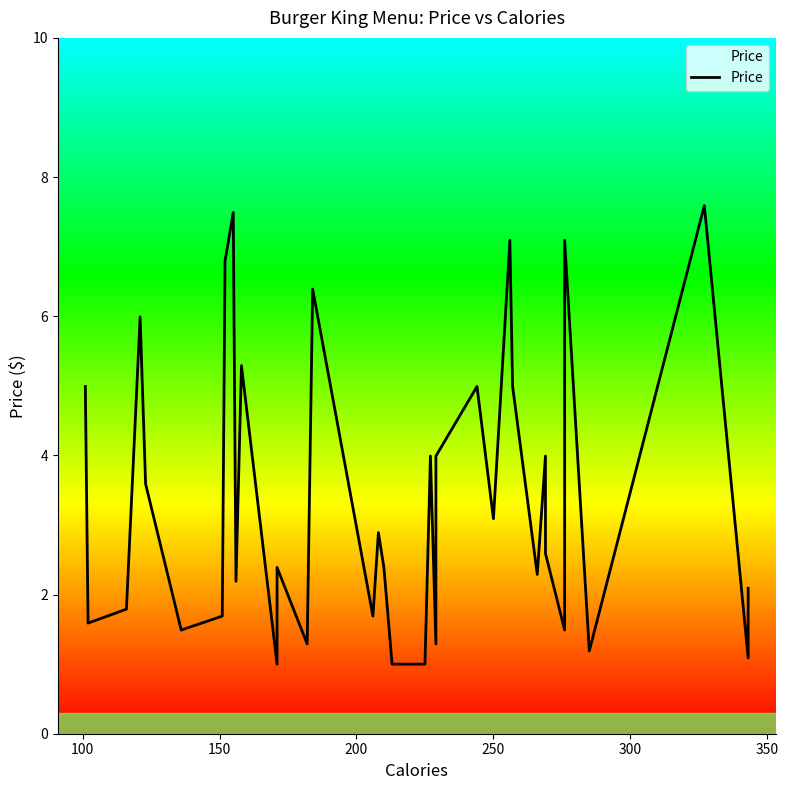

How many points are lower than both their immediate neighbors (excluding endpoints)?

12